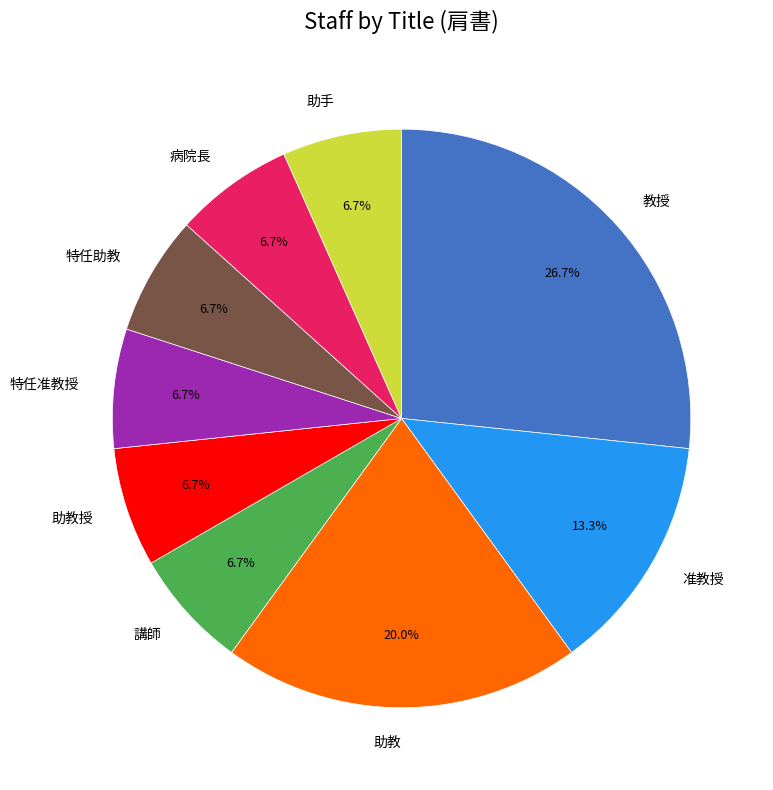

How many slices are in this pie chart?

9